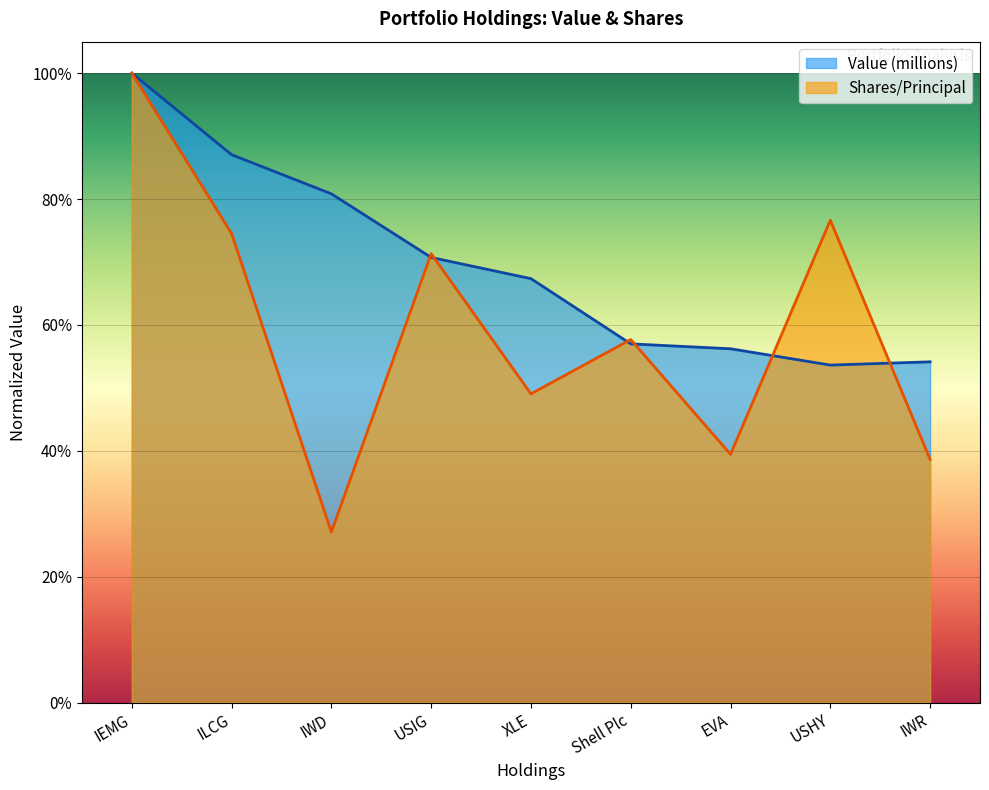

What is the label of the 3rd point from the left?

IWD